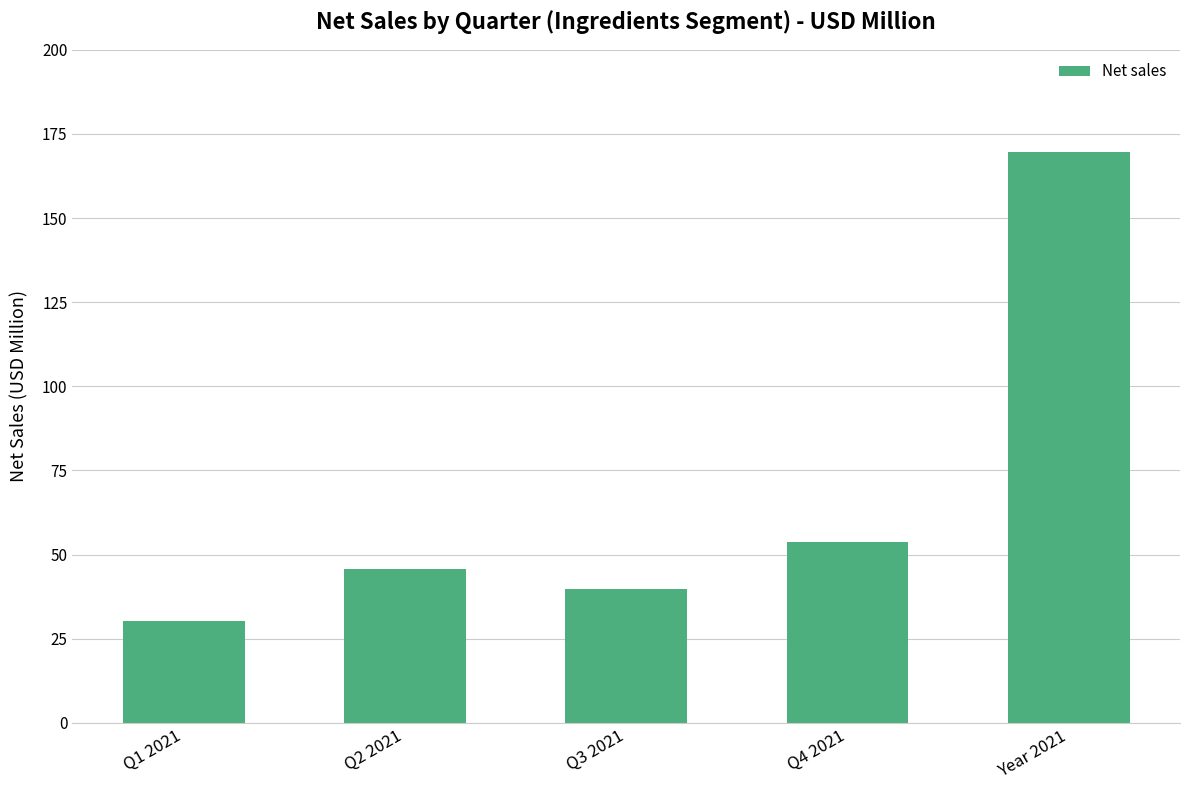

The chart shows a value of 12.3 at Q3 2021. True or false?

False